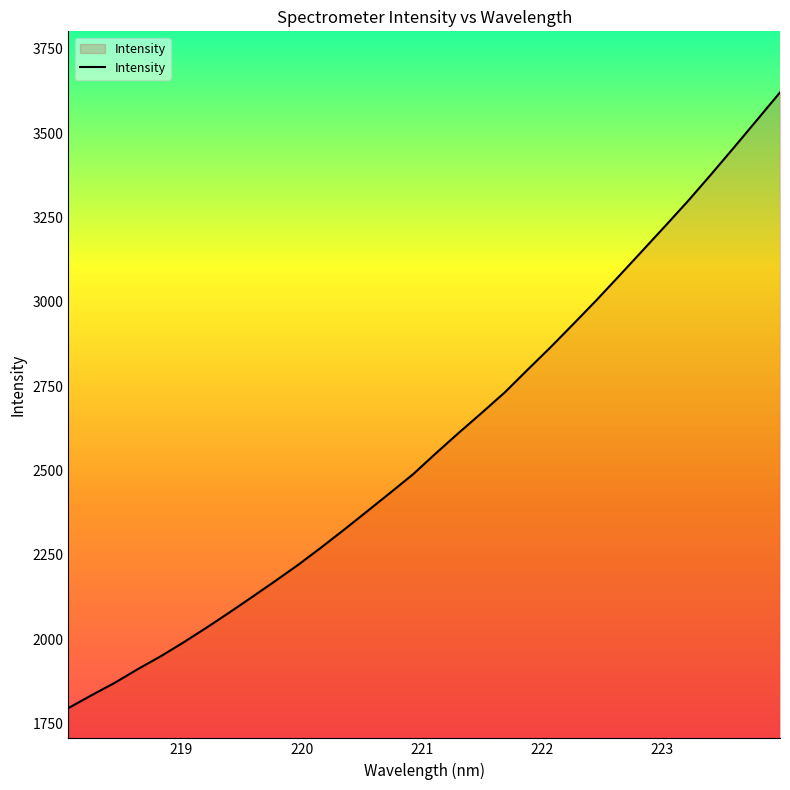

What is the smallest value displayed?

1795.9